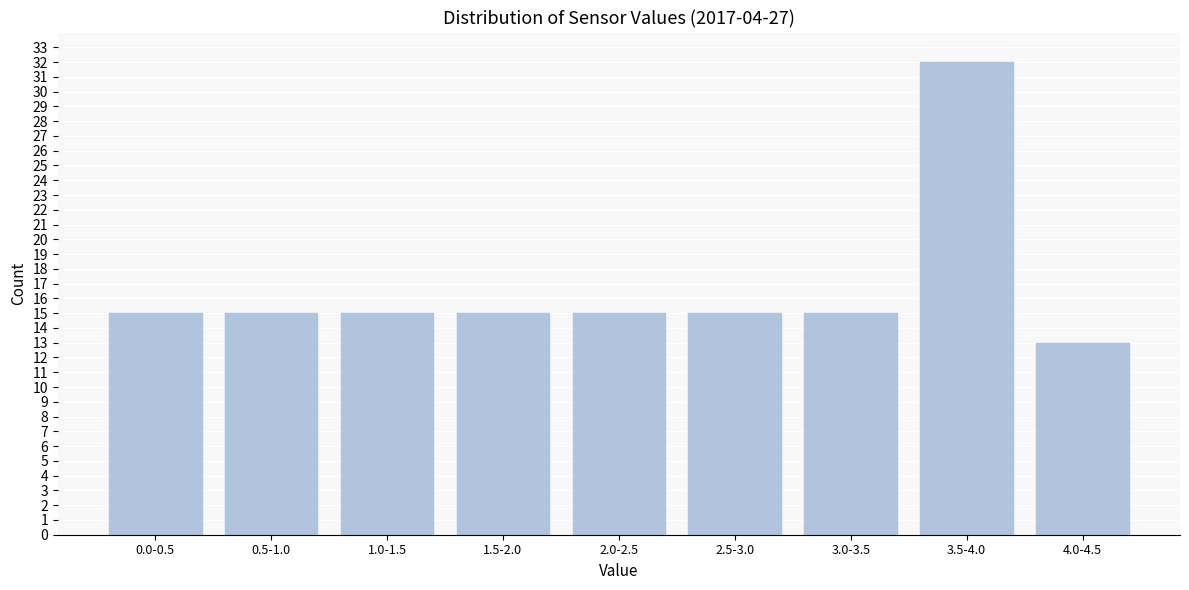

Reading left to right, transcribe all the data shown in this chart.

15	15	15	15	15	15	15	32	13